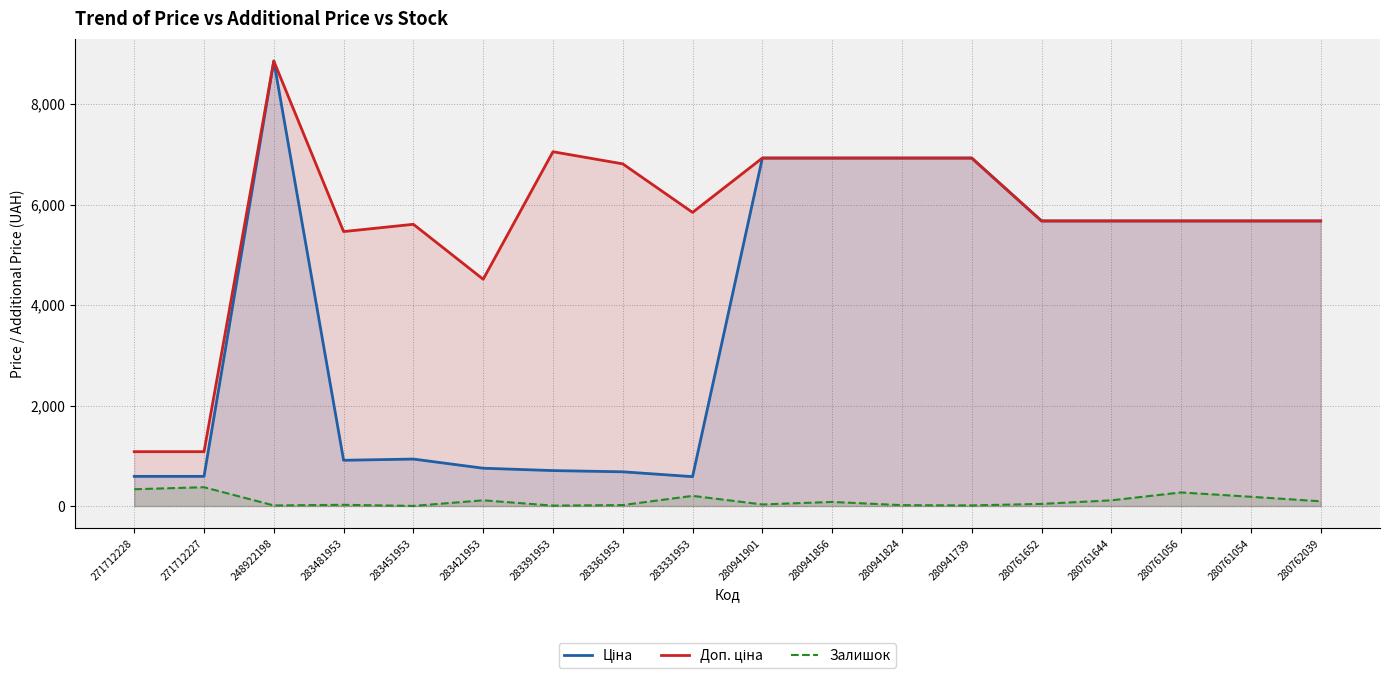

What is the approximate value of Залишок at 280941824?

17.0